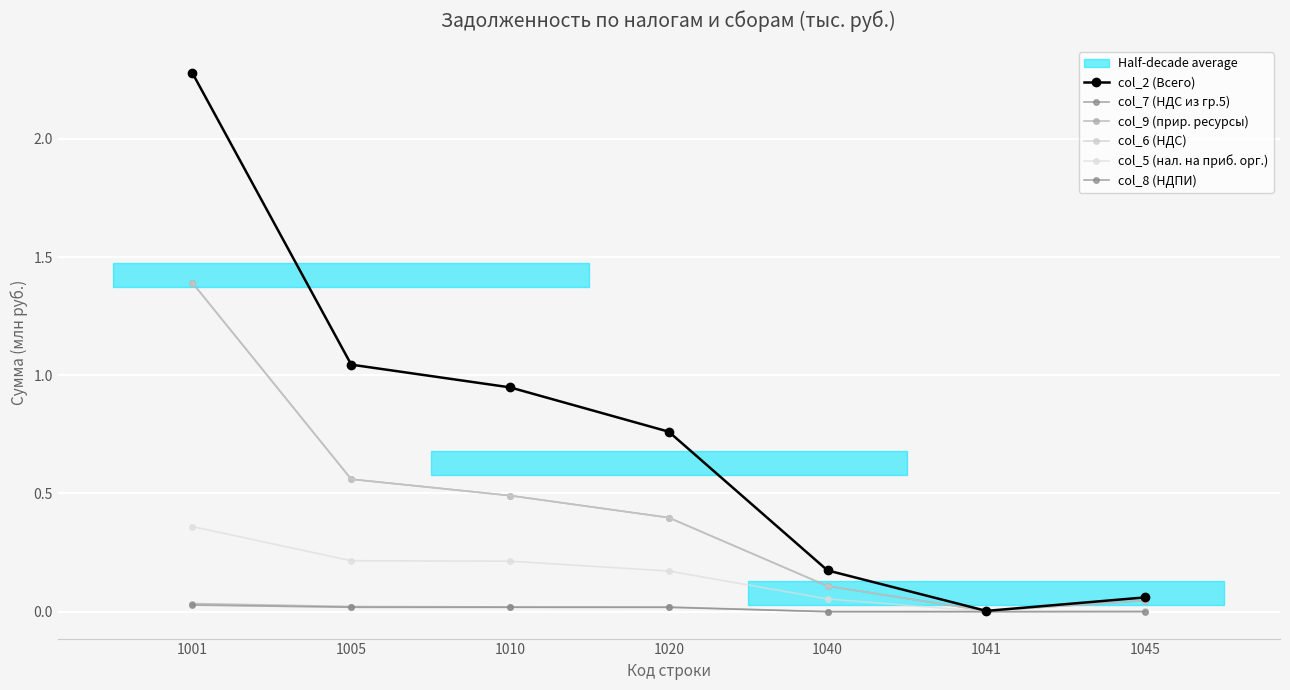

In col_5 (нал. на приб. орг.), how many points are lower than both neighbors (excluding endpoints)?

1